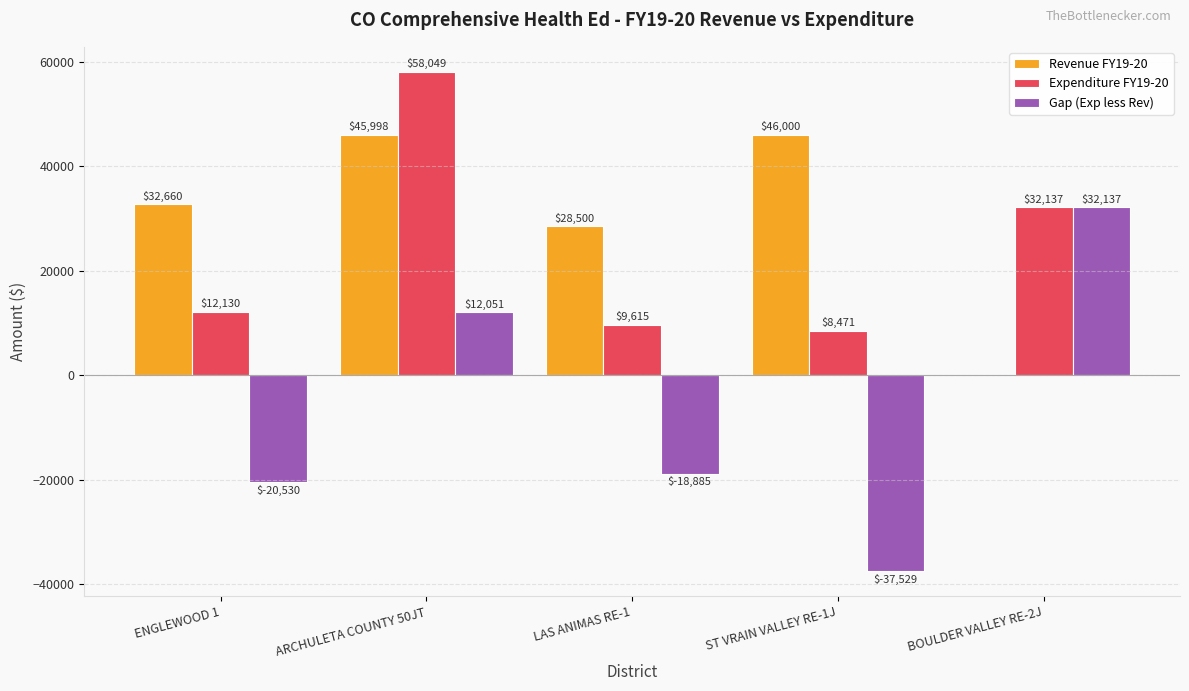

Between ENGLEWOOD 1 and LAS ANIMAS RE-1, which series saw the biggest shift?

Revenue FY19-20